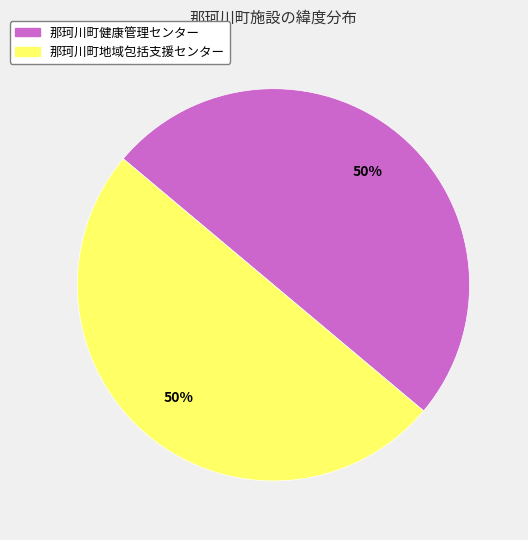

How many slices are in this pie chart?

2